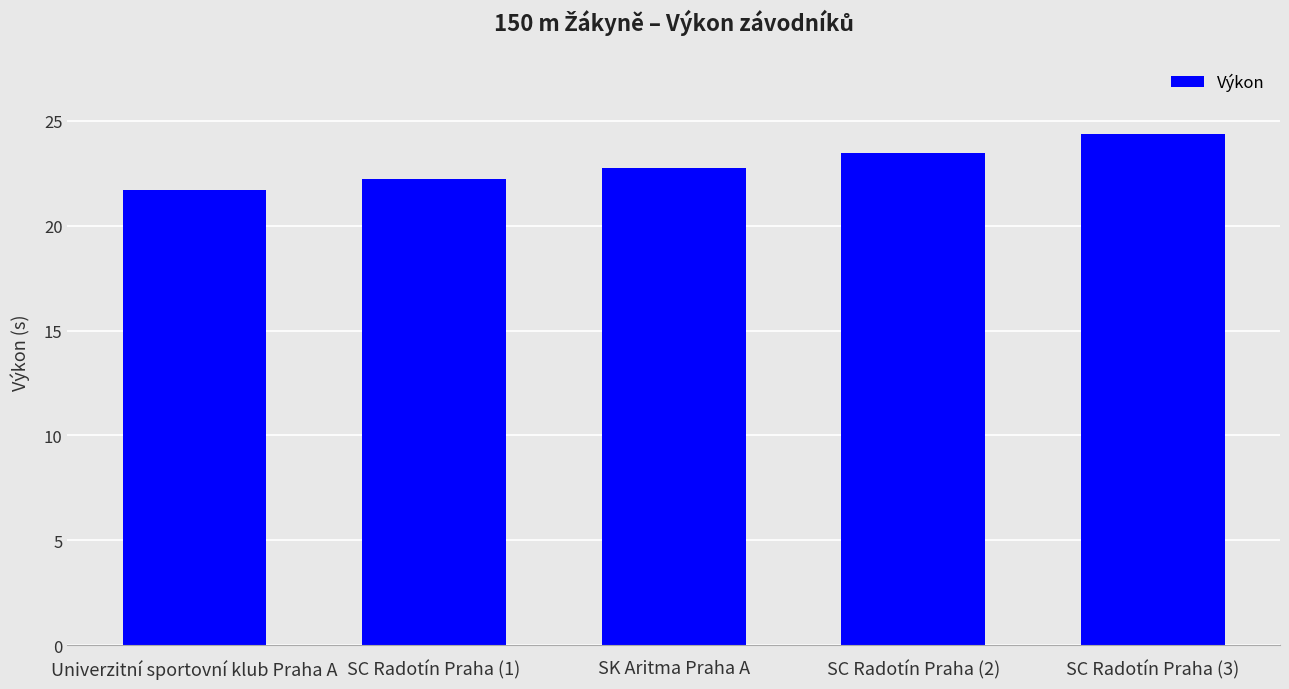

What is the sum of the values at SC Radotín Praha (1) and SK Aritma Praha A?

45.0